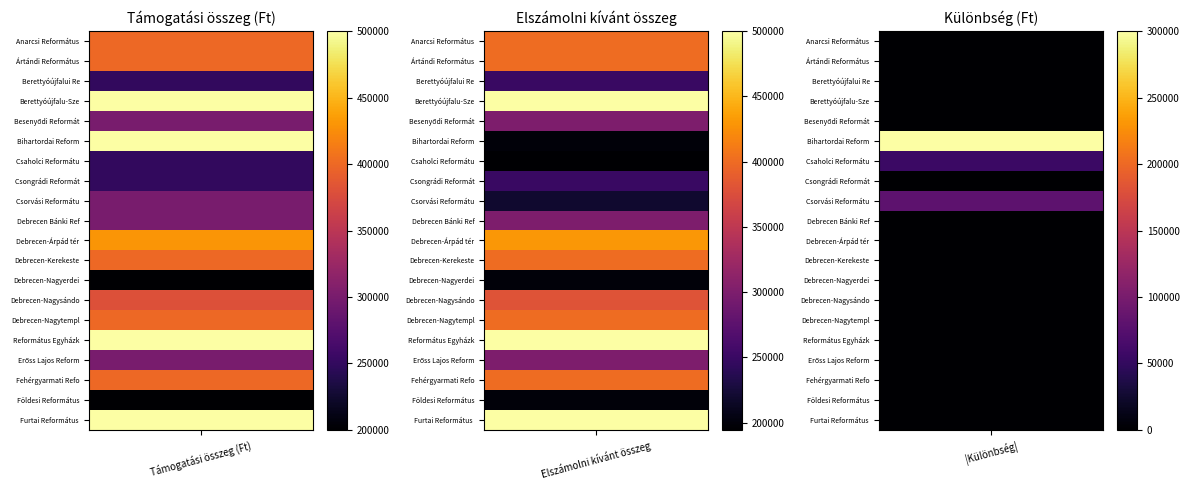

How many distinct data groups are displayed?

20